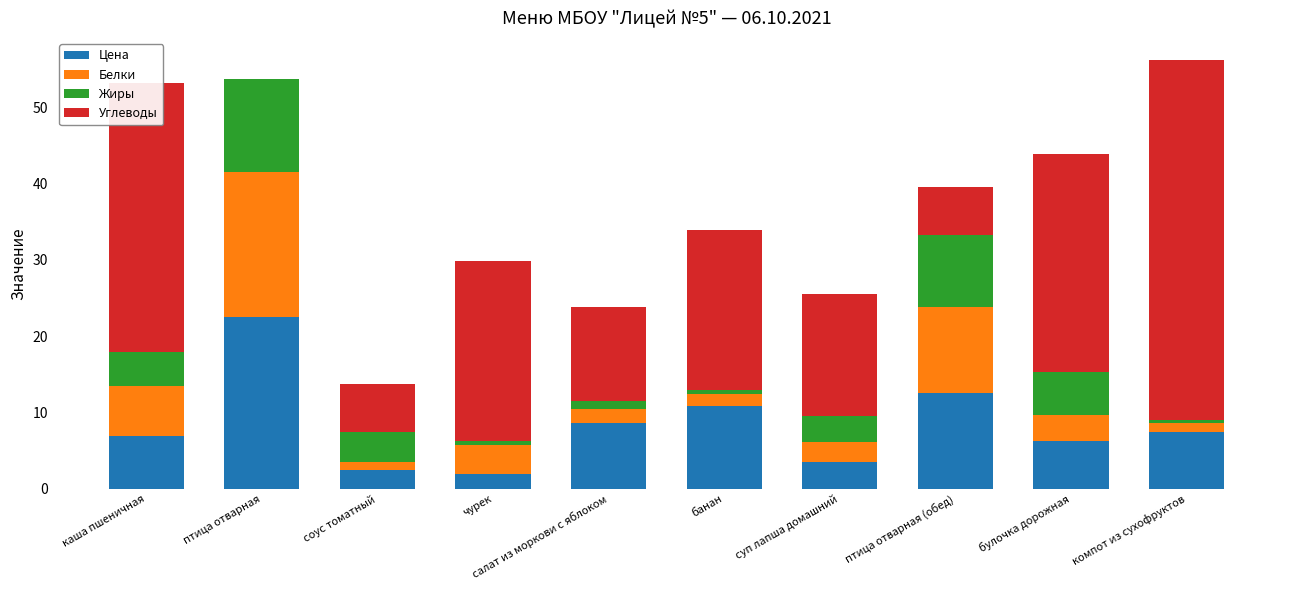

What is the total value across all series at булочка дорожная?

43.9